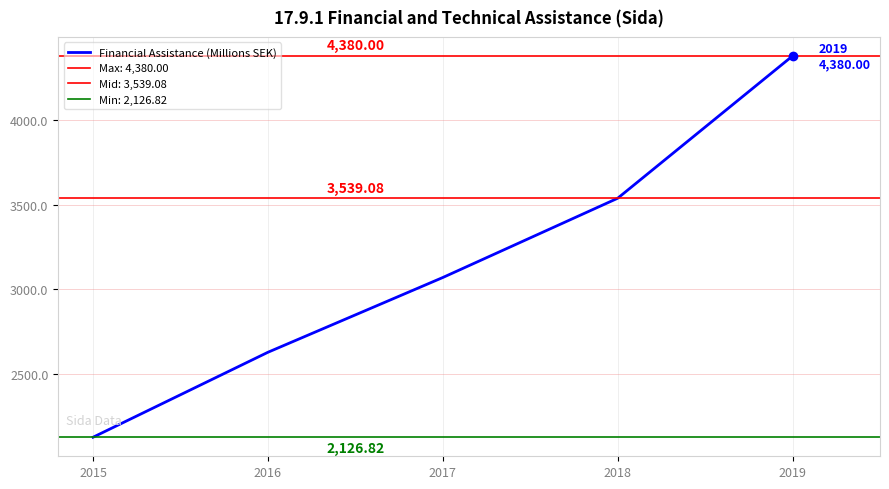

Which has a higher value, 2015 or 2019?

2019